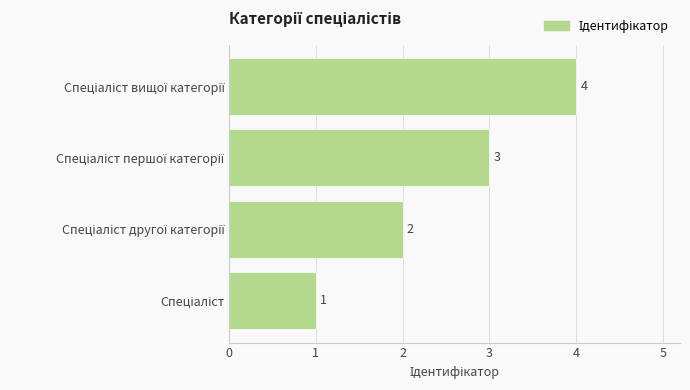

What is the difference between the maximum and minimum values?

3